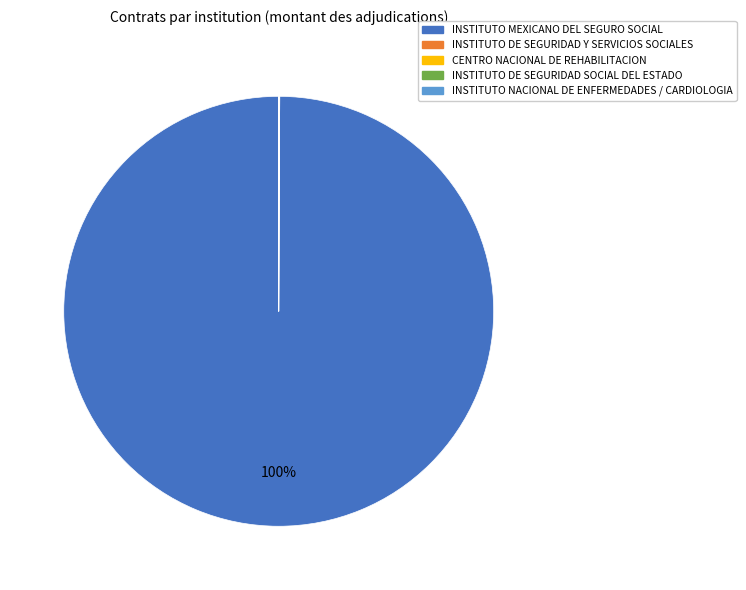

To the nearest percent, what is the difference between the largest and smallest slice percentages?

100%